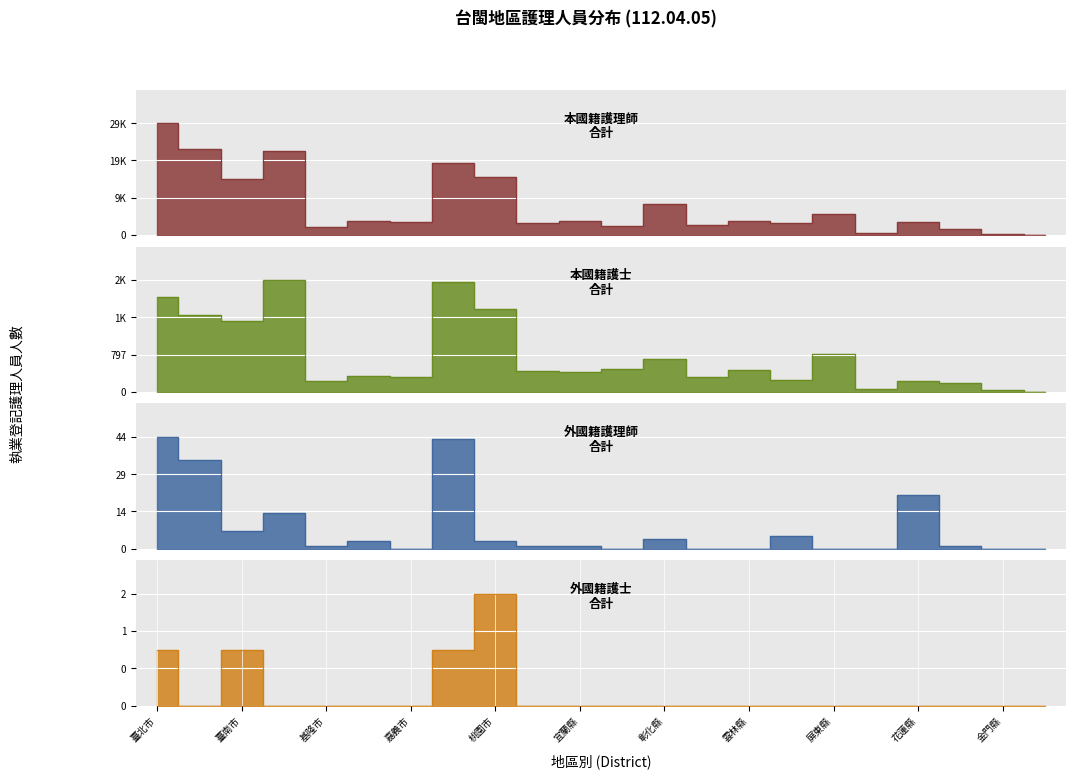

What is the label of the 16th point from the right?

嘉義市